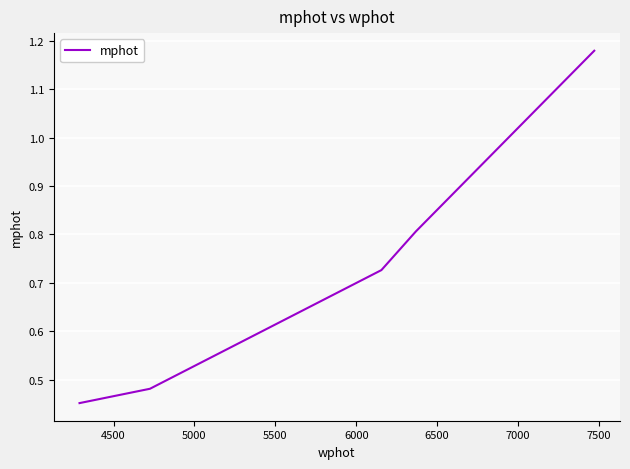

What is the sum of all values?

3.6